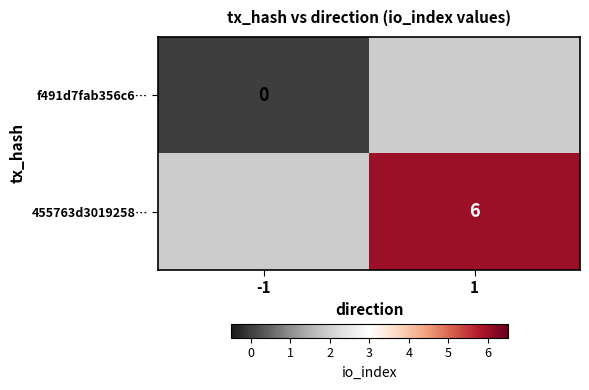

The value of 455763d3019258… at 1 is 6. True or false?

True